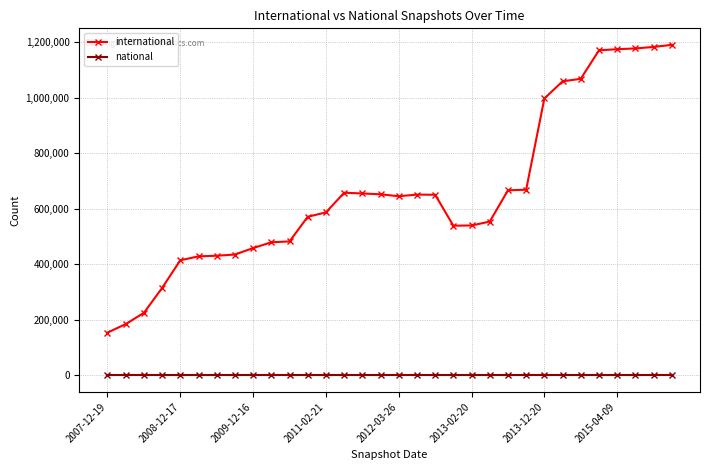

True or false: international and national cross at least once.

False